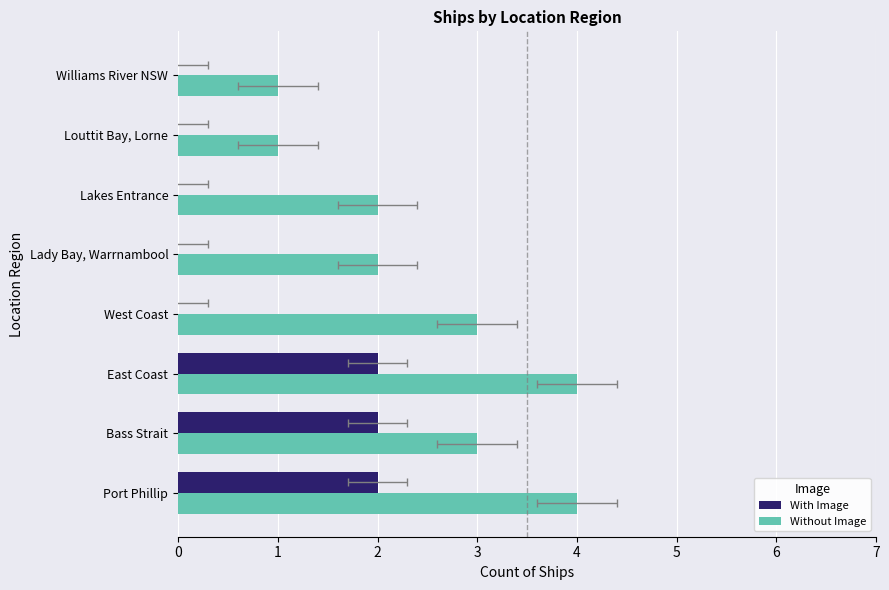

Is it true that With Image equals 0 at West Coast?

True